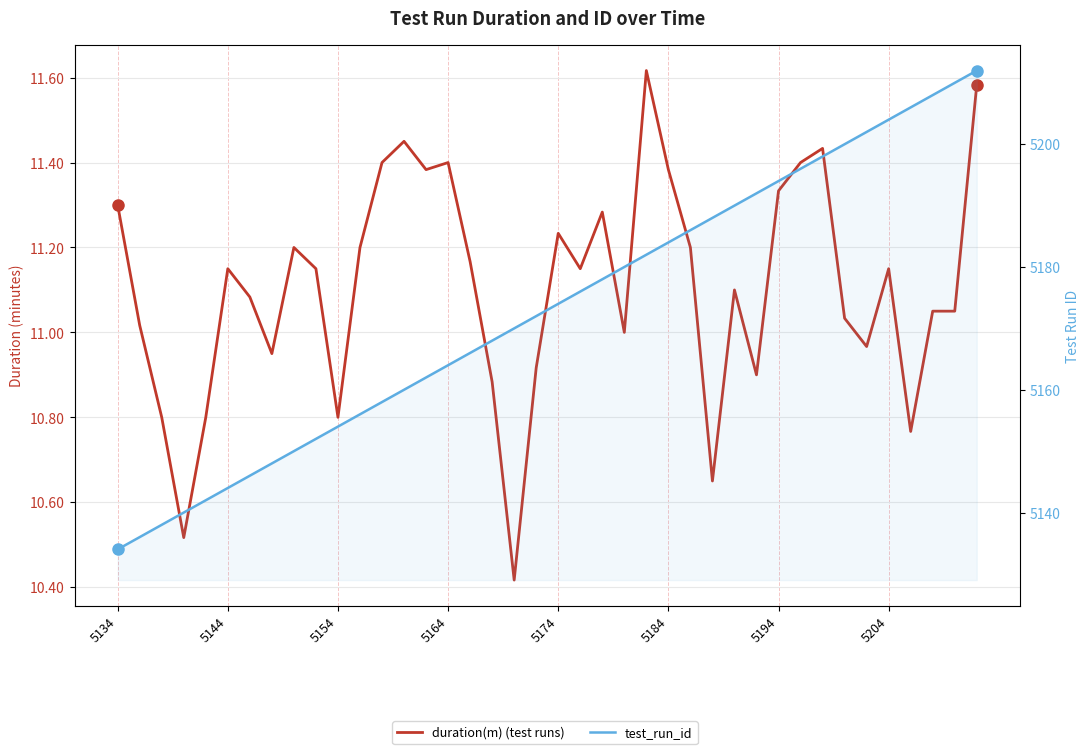

How many series are shown in this chart?

2